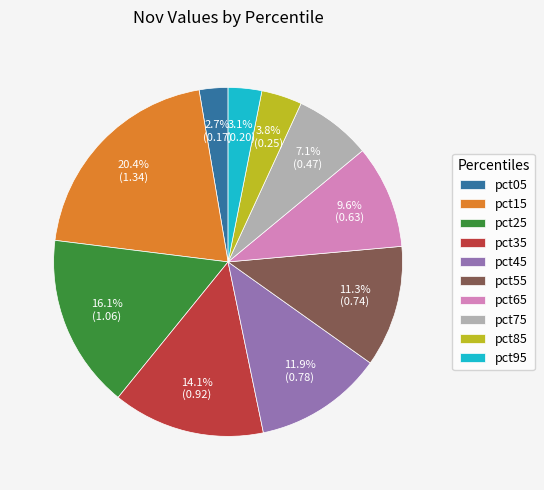

How many segments does this pie chart have?

10